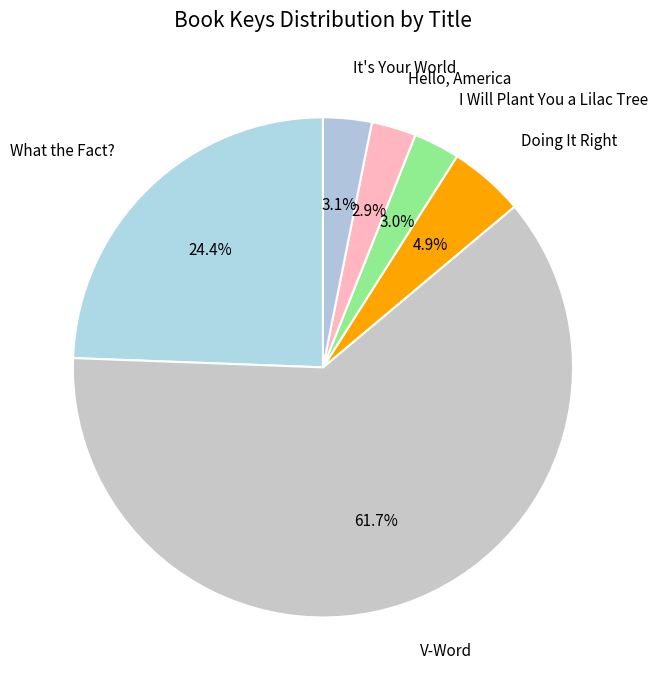

Count the number of slices in the pie.

6